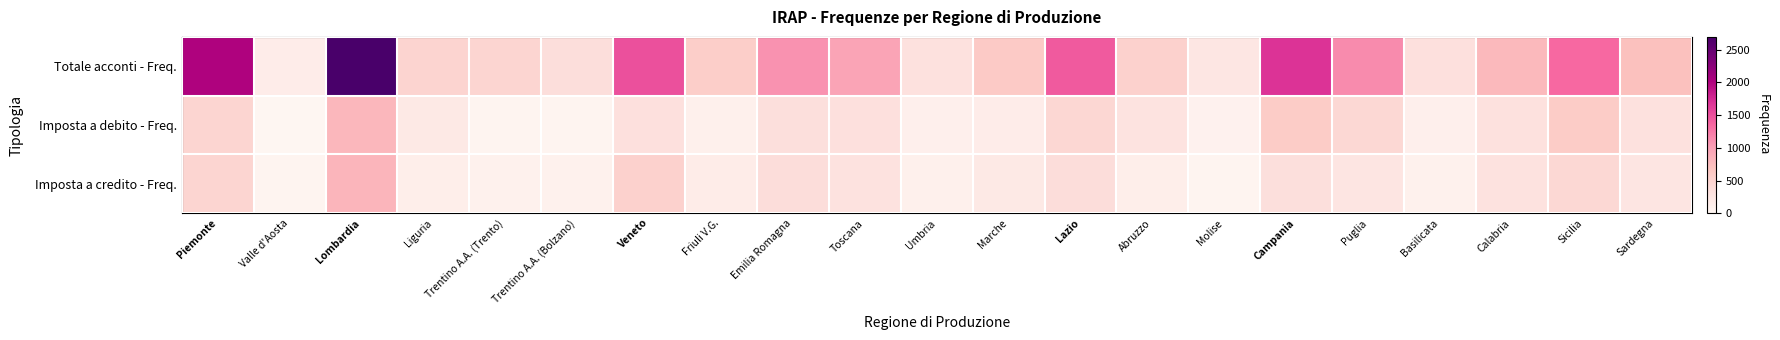

Reading right to left, what are all the values shown in this chart?

Totale acconti - Freq.: Sardegna=707	Sicilia=1338	Calabria=774	Basilicata=333	Puglia=1136	Campania=1688	Molise=252	Abruzzo=524	Lazio=1437	Marche=607	Umbria=317	Toscana=966	Emilia Romagna=1095	Friuli V.G.=567	Veneto=1503	Trentino A.A. (Bolzano)=365	Trentino A.A. (Trento)=471	Liguria=494	Lombardia=2697	Valle d'Aosta=156	Piemonte=2003
Imposta a debito - Freq.: Sardegna=323	Sicilia=584	Calabria=317	Basilicata=109	Puglia=436	Campania=584	Molise=83	Abruzzo=286	Lazio=451	Marche=152	Umbria=115	Toscana=335	Emilia Romagna=346	Friuli V.G.=99	Veneto=328	Trentino A.A. (Bolzano)=50	Trentino A.A. (Trento)=51	Liguria=206	Lombardia=798	Valle d'Aosta=11	Piemonte=465
Imposta a credito - Freq.: Sardegna=254	Sicilia=439	Calabria=303	Basilicata=87	Puglia=260	Campania=339	Molise=46	Abruzzo=127	Lazio=371	Marche=202	Umbria=102	Toscana=299	Emilia Romagna=378	Friuli V.G.=168	Veneto=522	Trentino A.A. (Bolzano)=90	Trentino A.A. (Trento)=87	Liguria=133	Lombardia=816	Valle d'Aosta=45	Piemonte=464